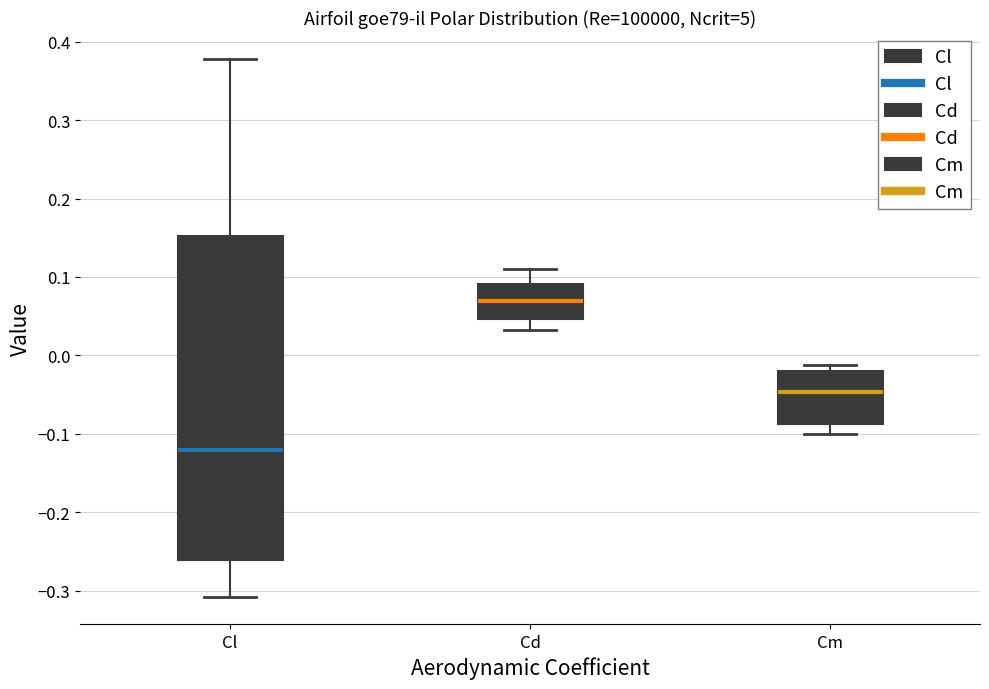

Where is the lower edge of the box for Cd on the y-axis? The values are not printed on the chart, so give them approximately, as read against the axis.

0.05